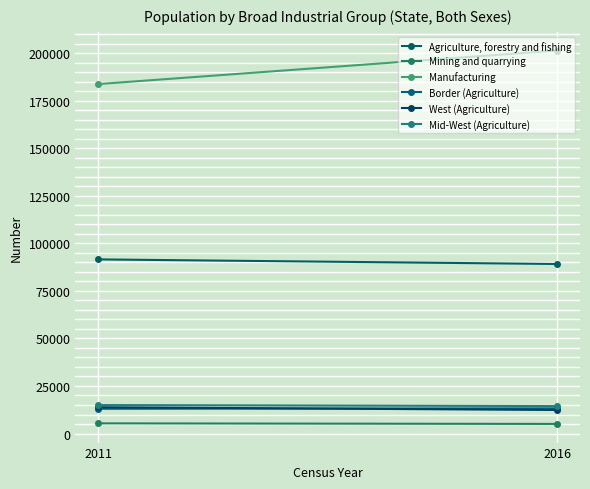

Read the Agriculture, forestry and fishing value at 2011, to the nearest 50.

91550